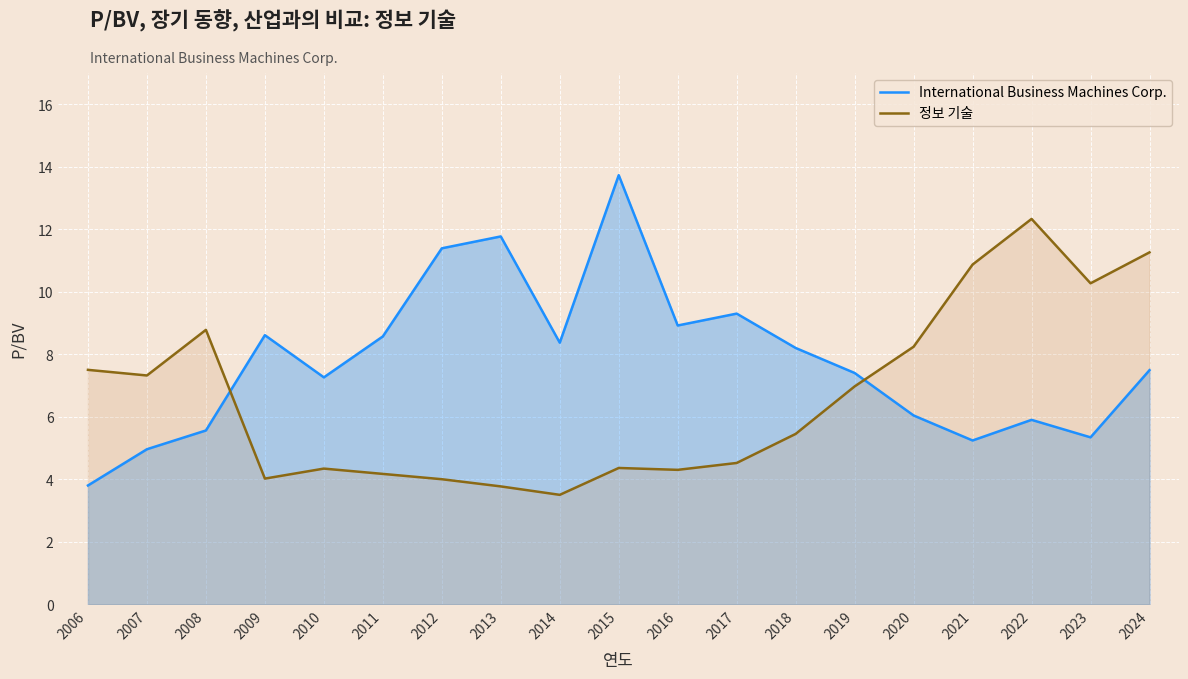

True or false: 정보 기술 has a value of 9.6 at 2018.

False